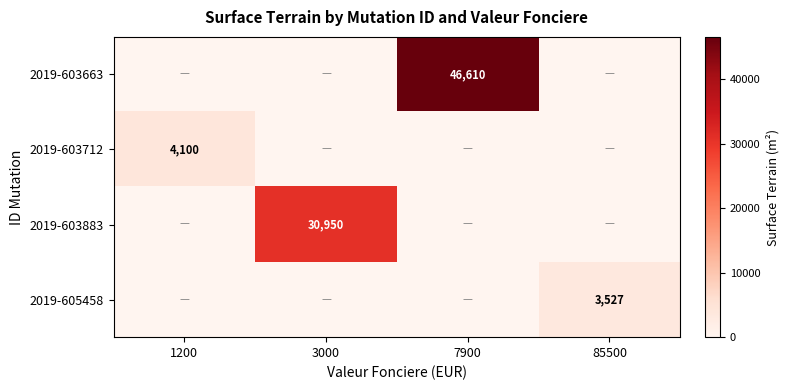

True or false: 2019-603712 has a value of 4100 at 1200.

True